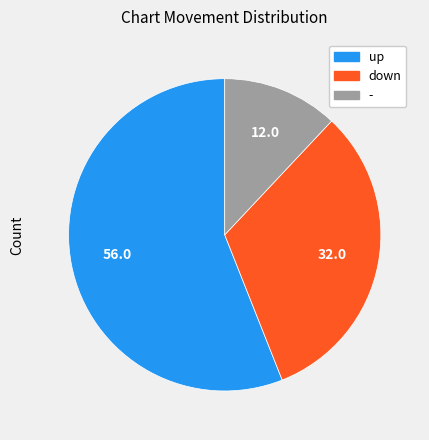

Approximately how many times larger is the value at - compared to down?

0.4